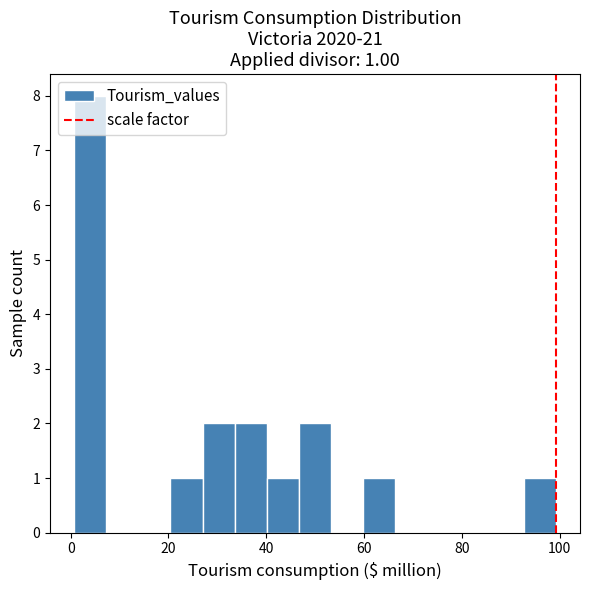

Read against the x-axis, roughly where is the centre of the tallest bar?

4